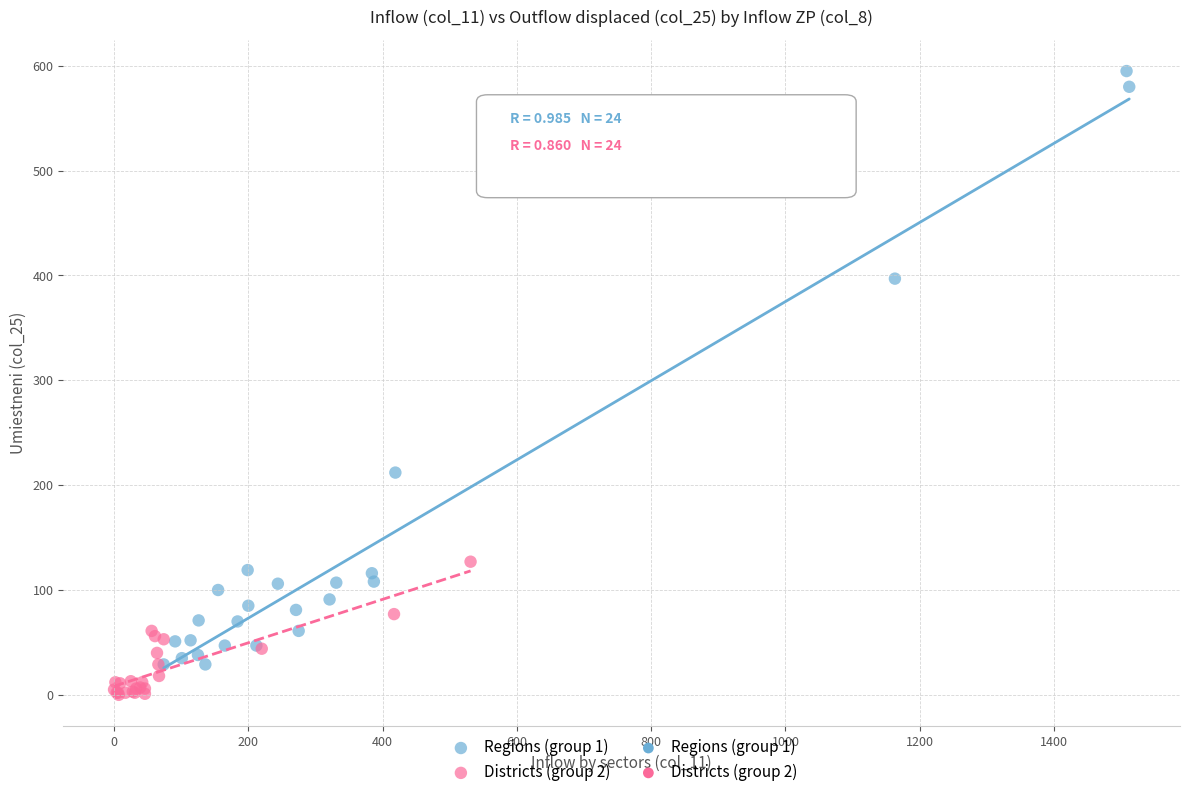

Which series has the widest spread of Y values?

Regions (group 1)